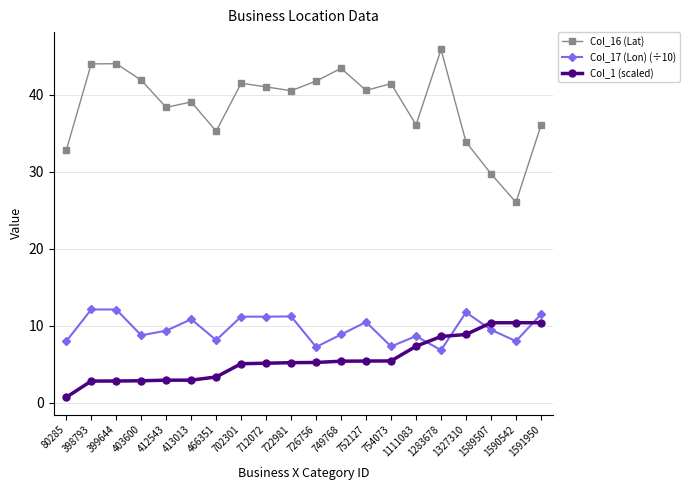

At which category is the sum across all series the highest?

1283678